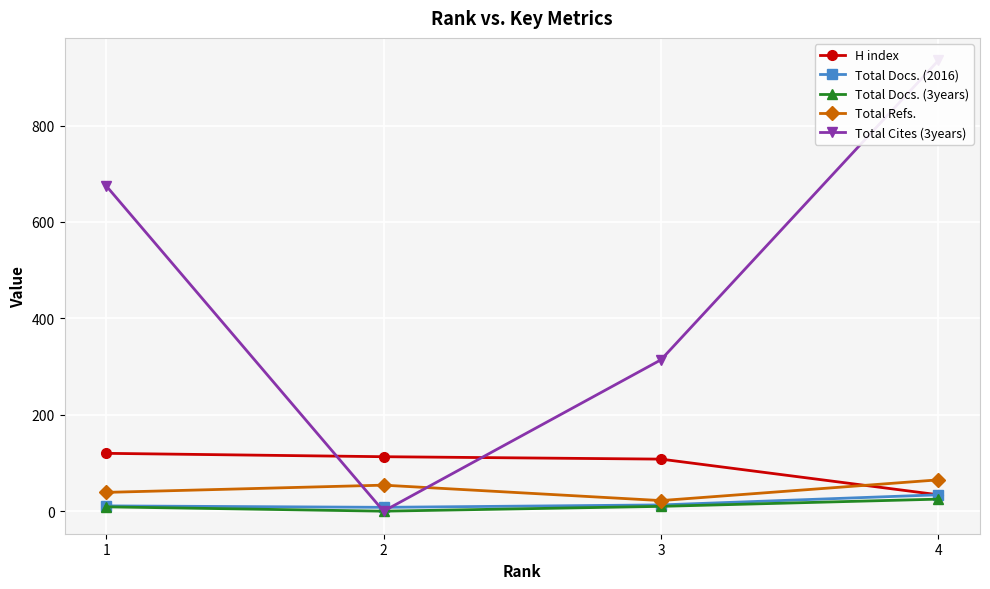

The value of Total Docs. (2016) at 2 is 8. True or false?

True